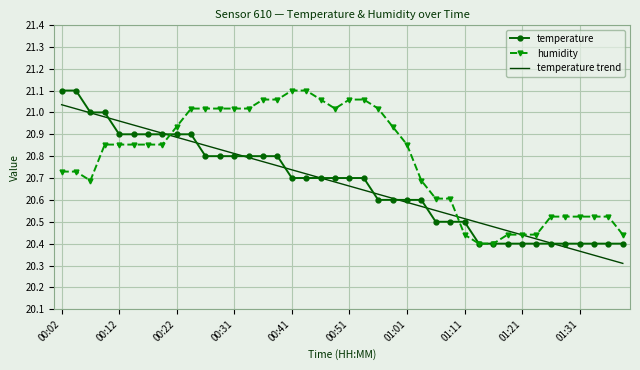

Which series has the largest total across all categories?

humidity